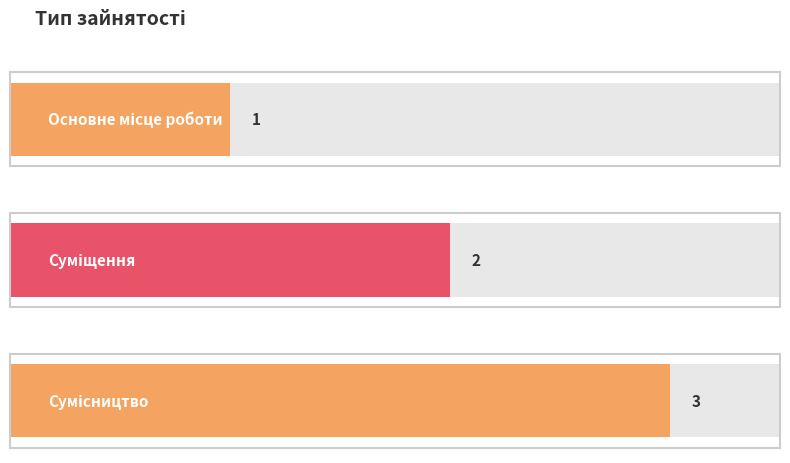

How many series are shown in this chart?

1